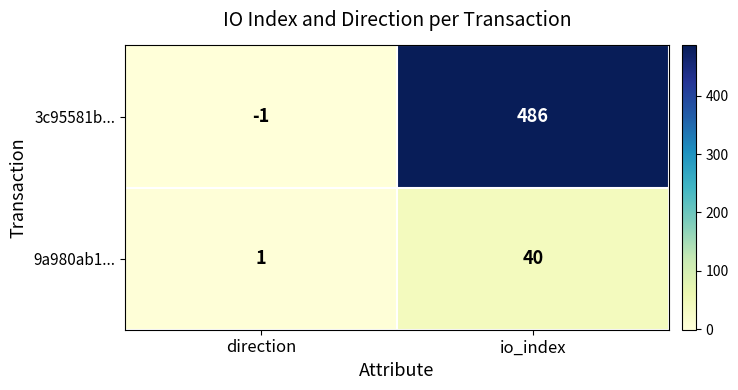

What is the spread (max minus min) of values at io_index?

446